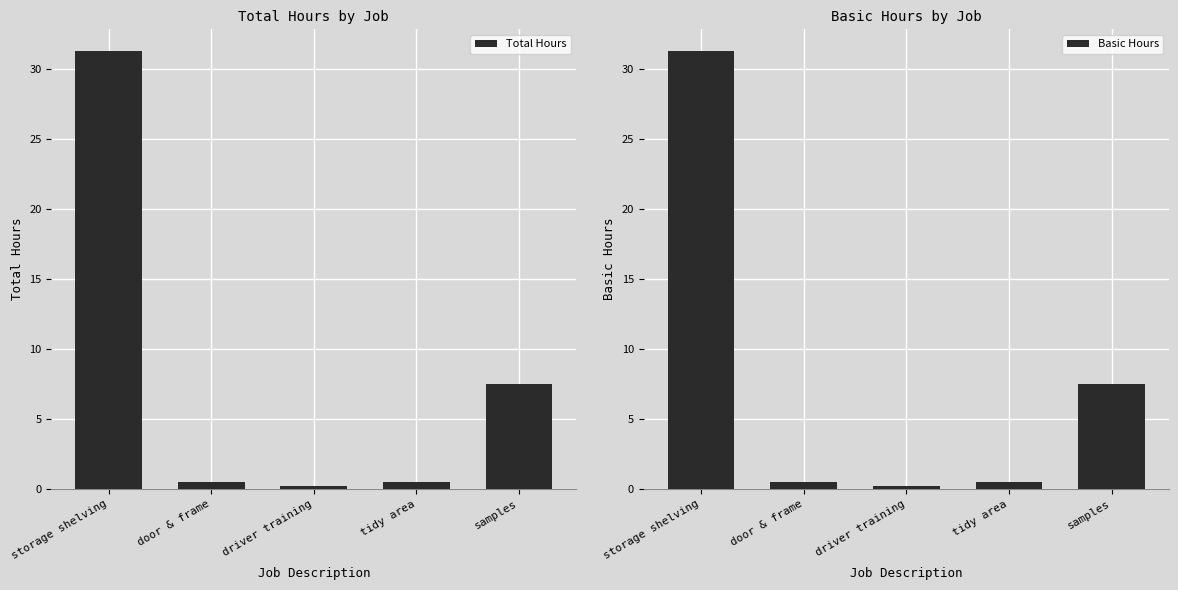

Which series has the widest spread of values?

Total Hours